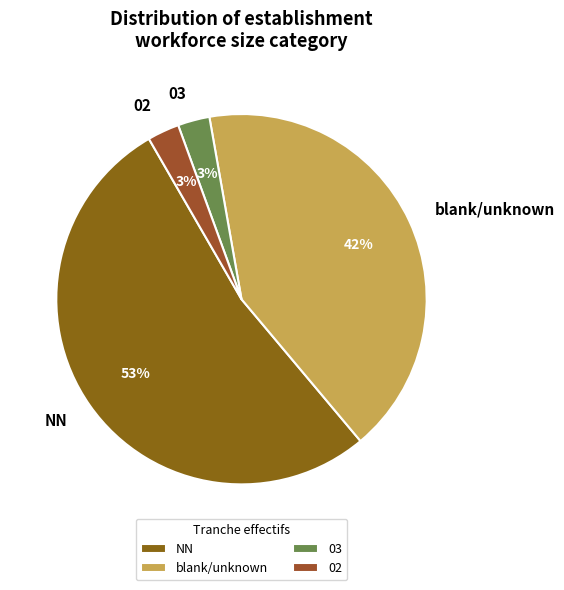

How many slices are in this pie chart?

4